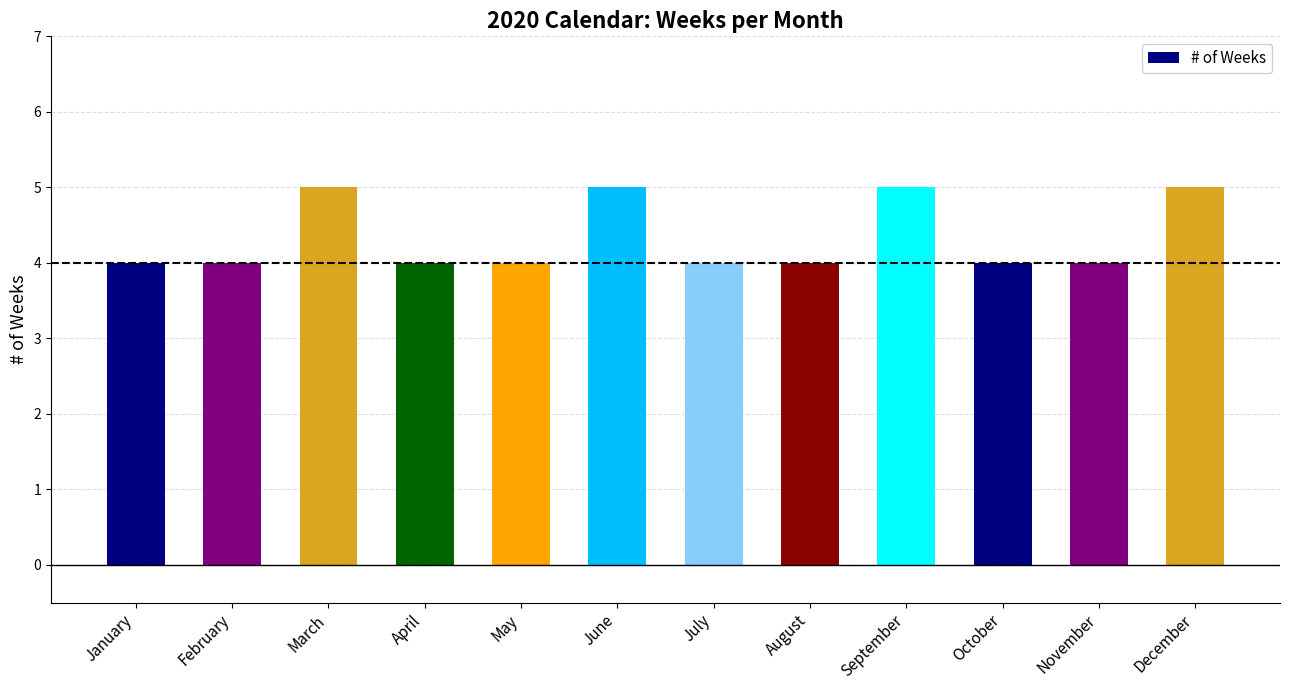

The chart shows a value of 4 at April. True or false?

True